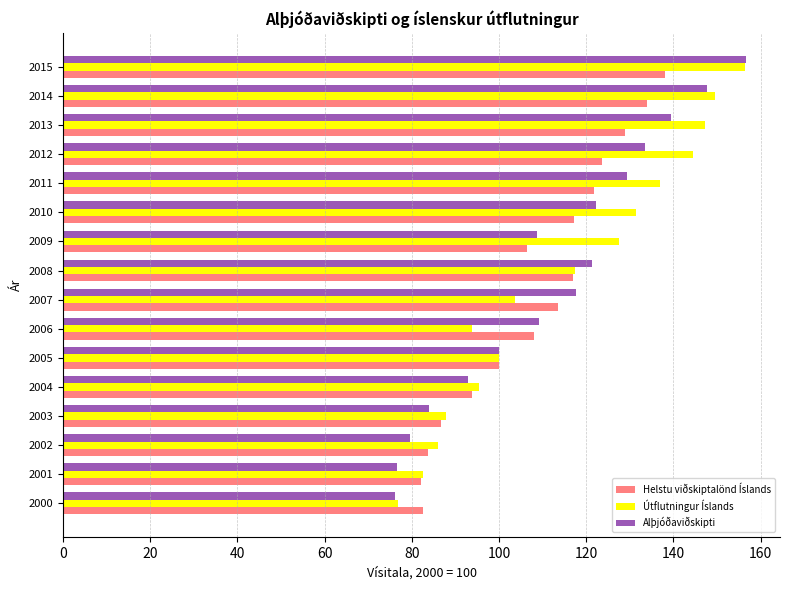

What is the total value across all series at 2007?

335.1